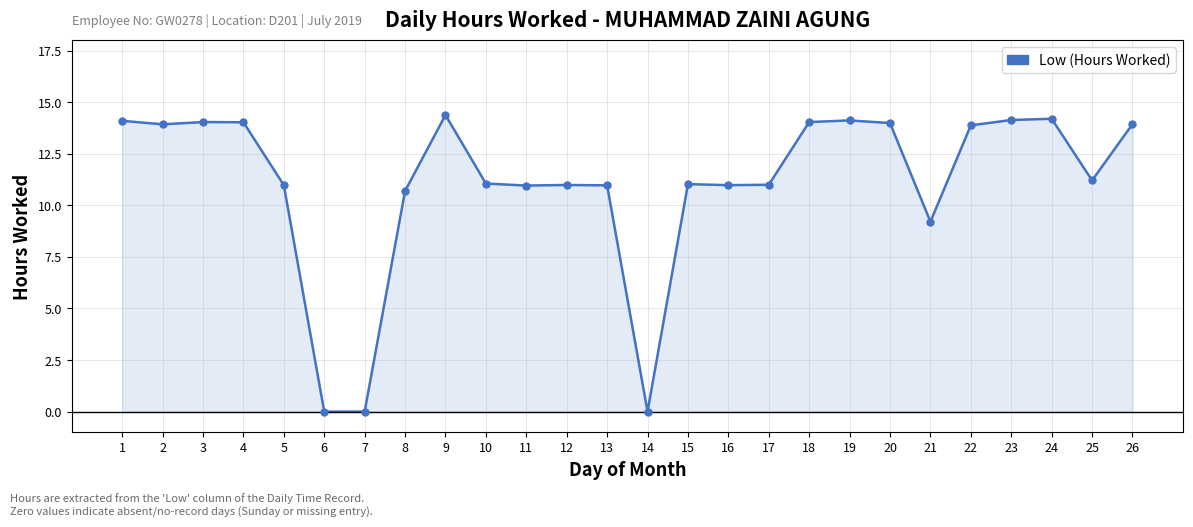

What is the change in value from 2 to 14?

-13.9